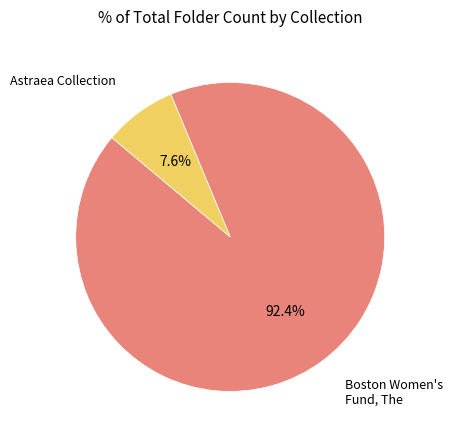

Is there any slice that represents more than half of the pie?

Yes